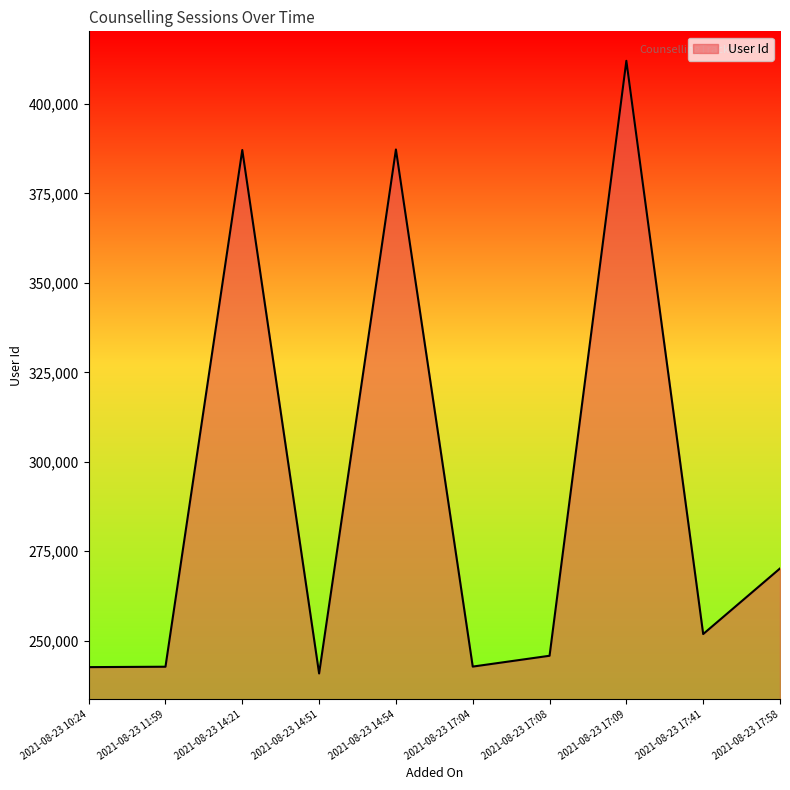

Which label corresponds to the largest value in the chart?

2021-08-23 17:09